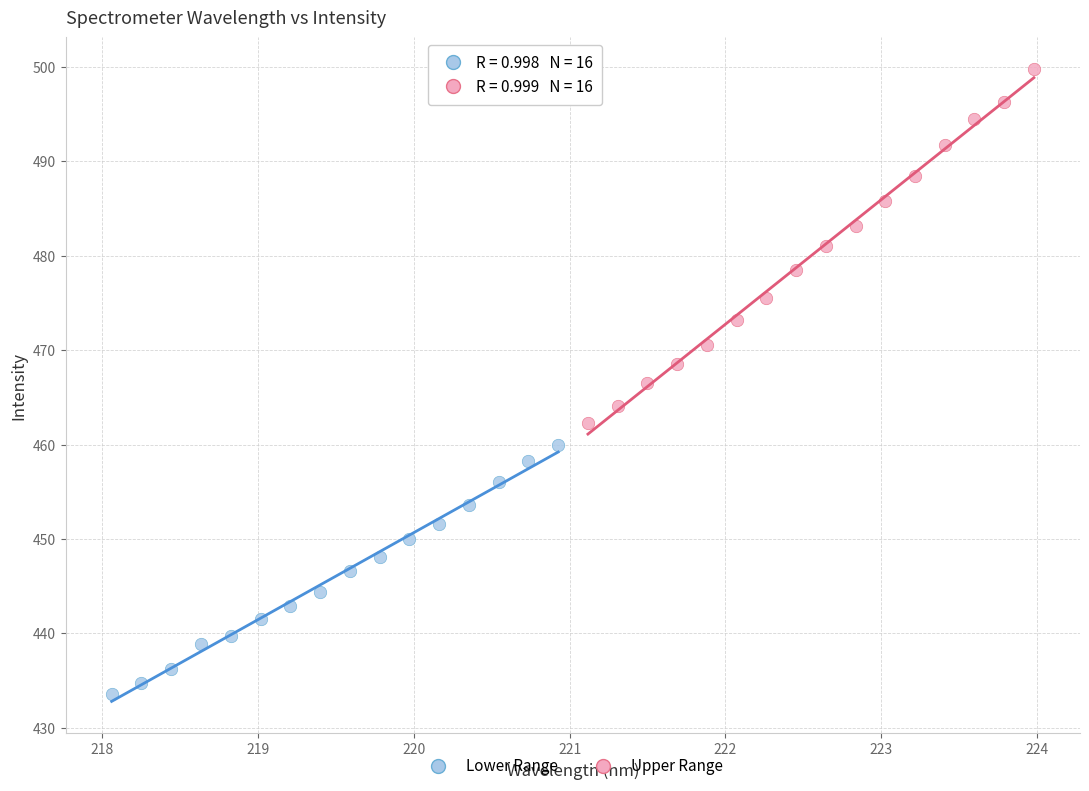

Which series contains the highest Y value?

Upper Range